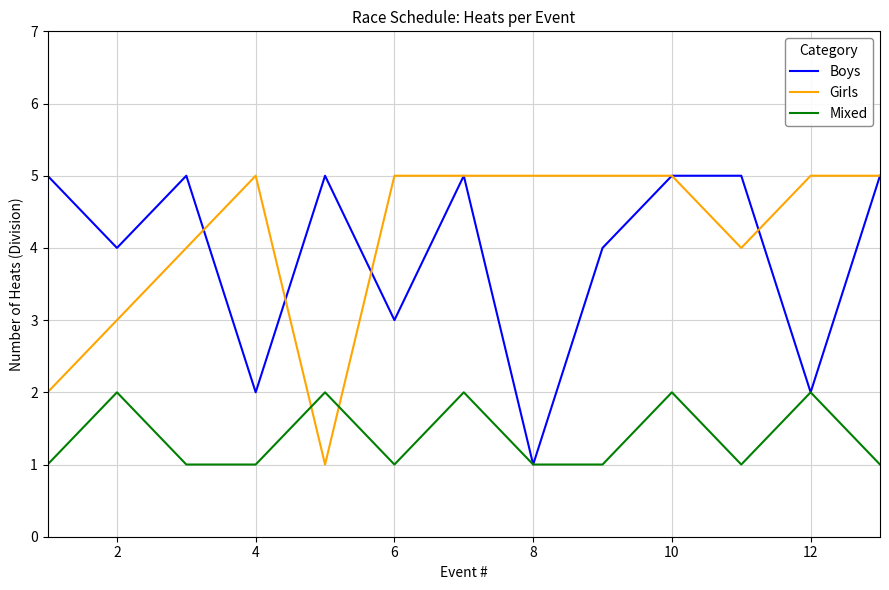

Reading right to left, transcribe all the data shown in this chart.

Boys: 5	2	5	5	4	1	5	3	5	2	5	4	5
Girls: 5	5	4	5	5	5	5	5	1	5	4	3	2
Mixed: 1	2	1	2	1	1	2	1	2	1	1	2	1